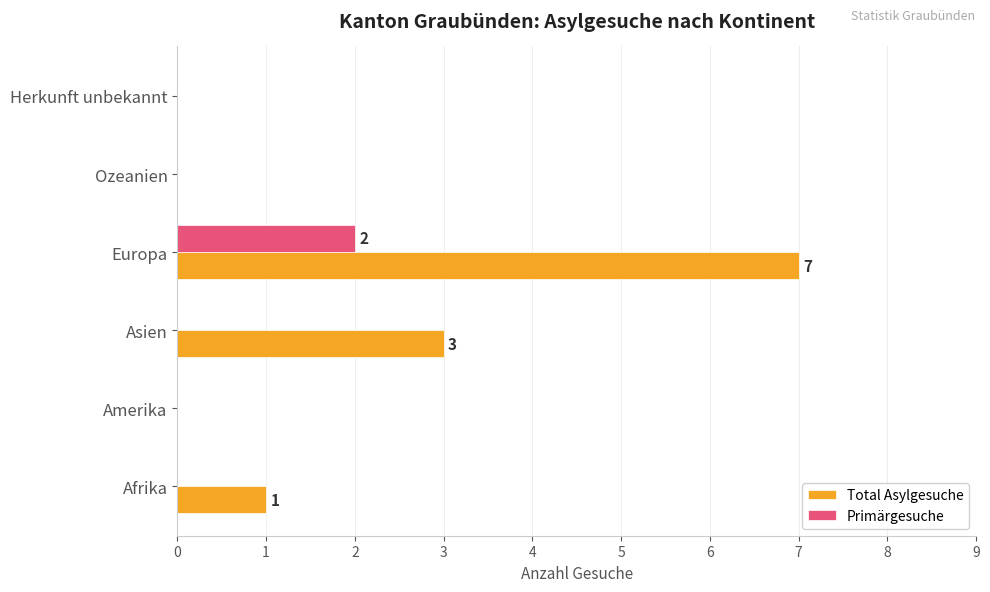

What is the sum of the Total Asylgesuche values at Asien and Afrika?

4